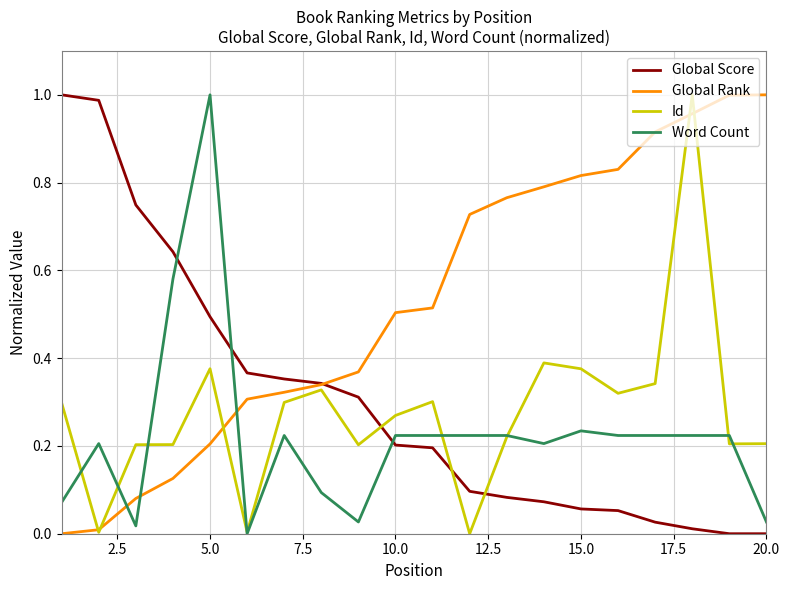

True or false: Global Score and Word Count cross at least once.

True